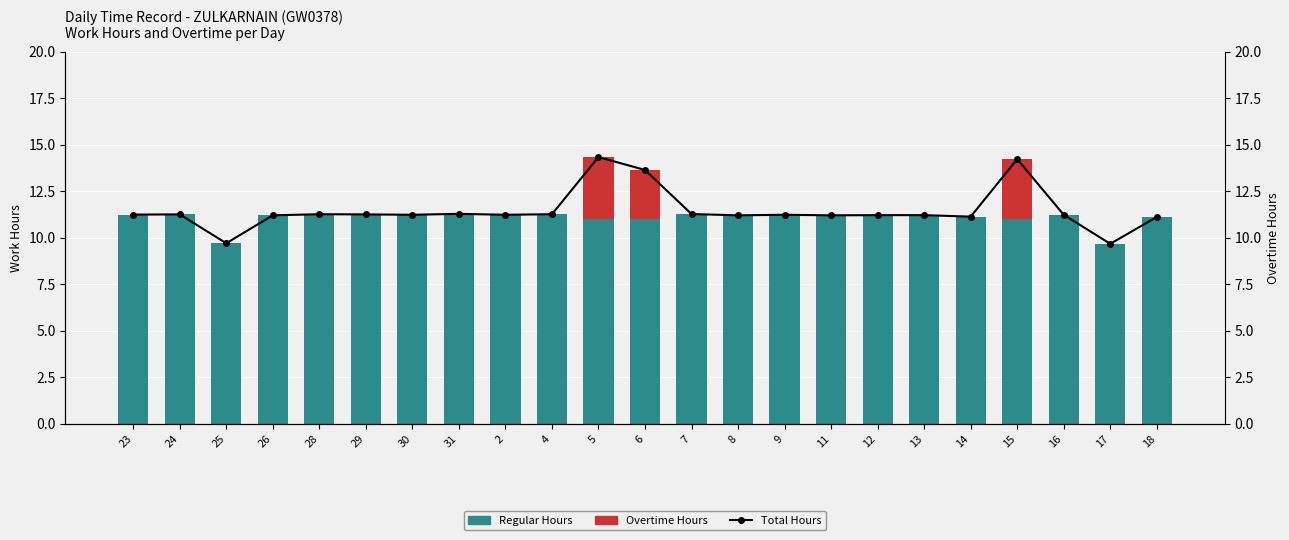

List the series in order of their peak value, lowest first.

Overtime Hours, Regular Hours, Total Hours